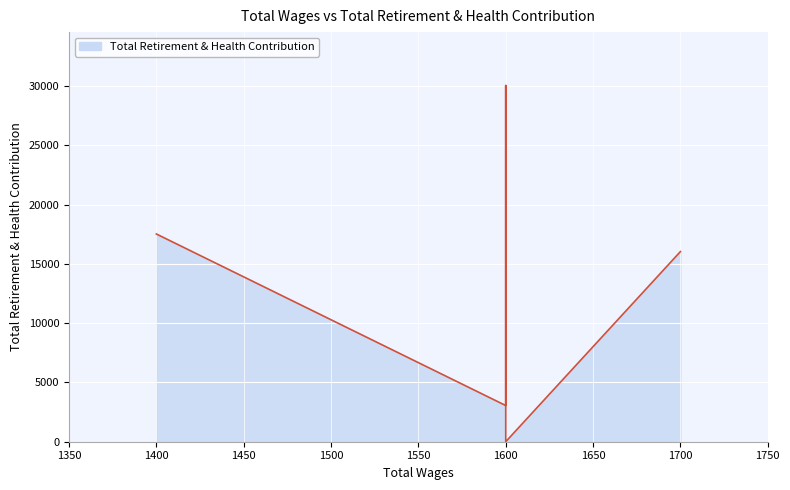

True or false: there are more than 2 points higher than both neighbors.

False